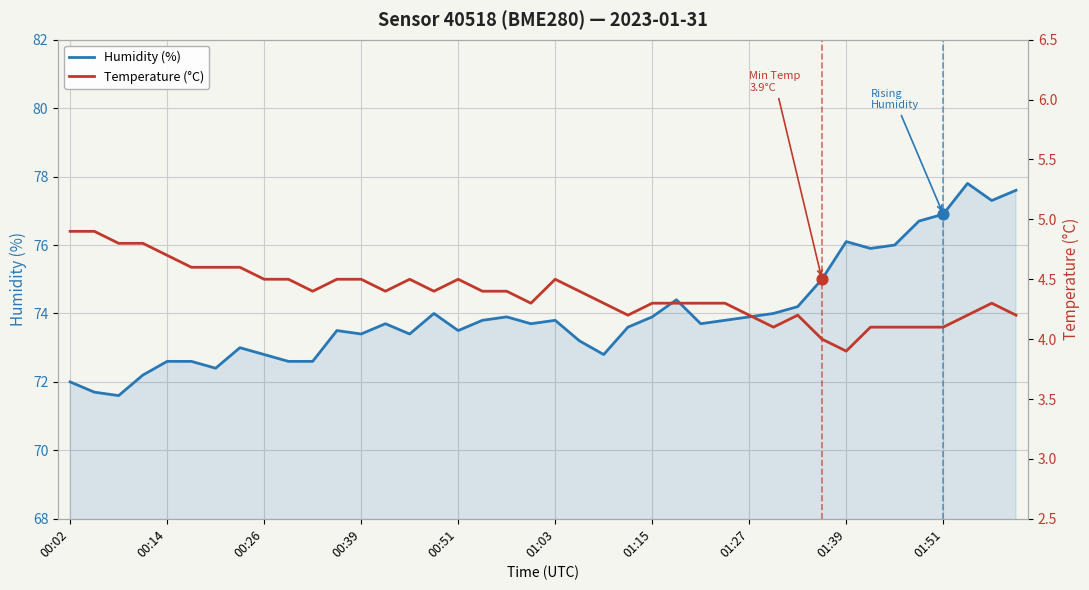

Is the value of Humidity (%) at 33 greater than the value of Temperature (°C) at 20?

Yes